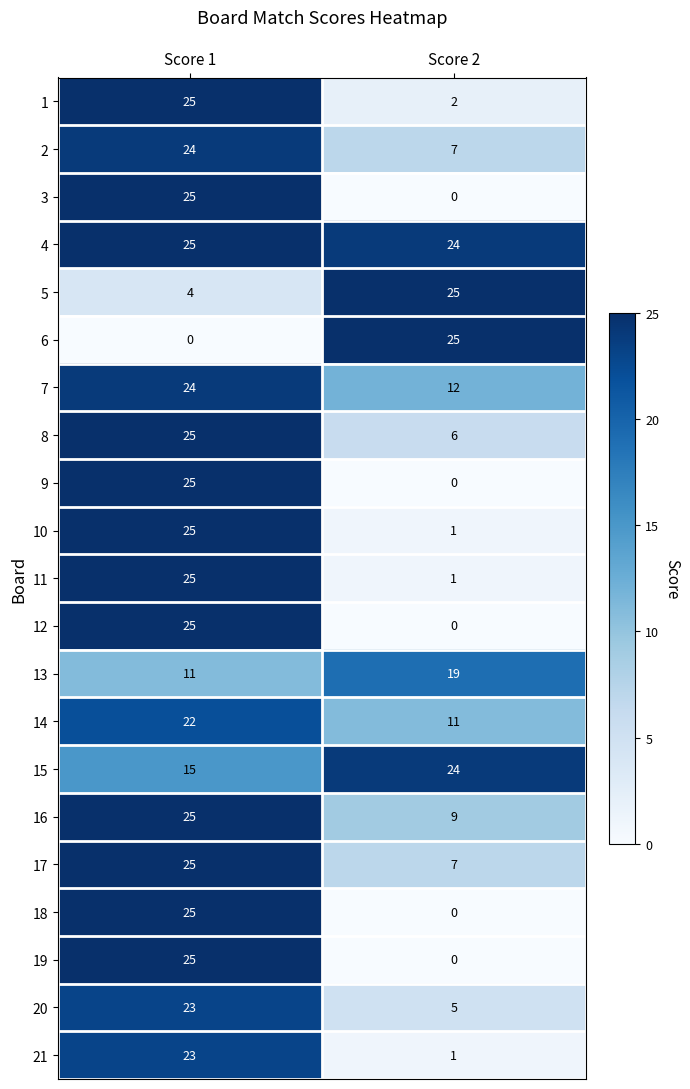

What is the difference between the highest and lowest values at Score 2?

25